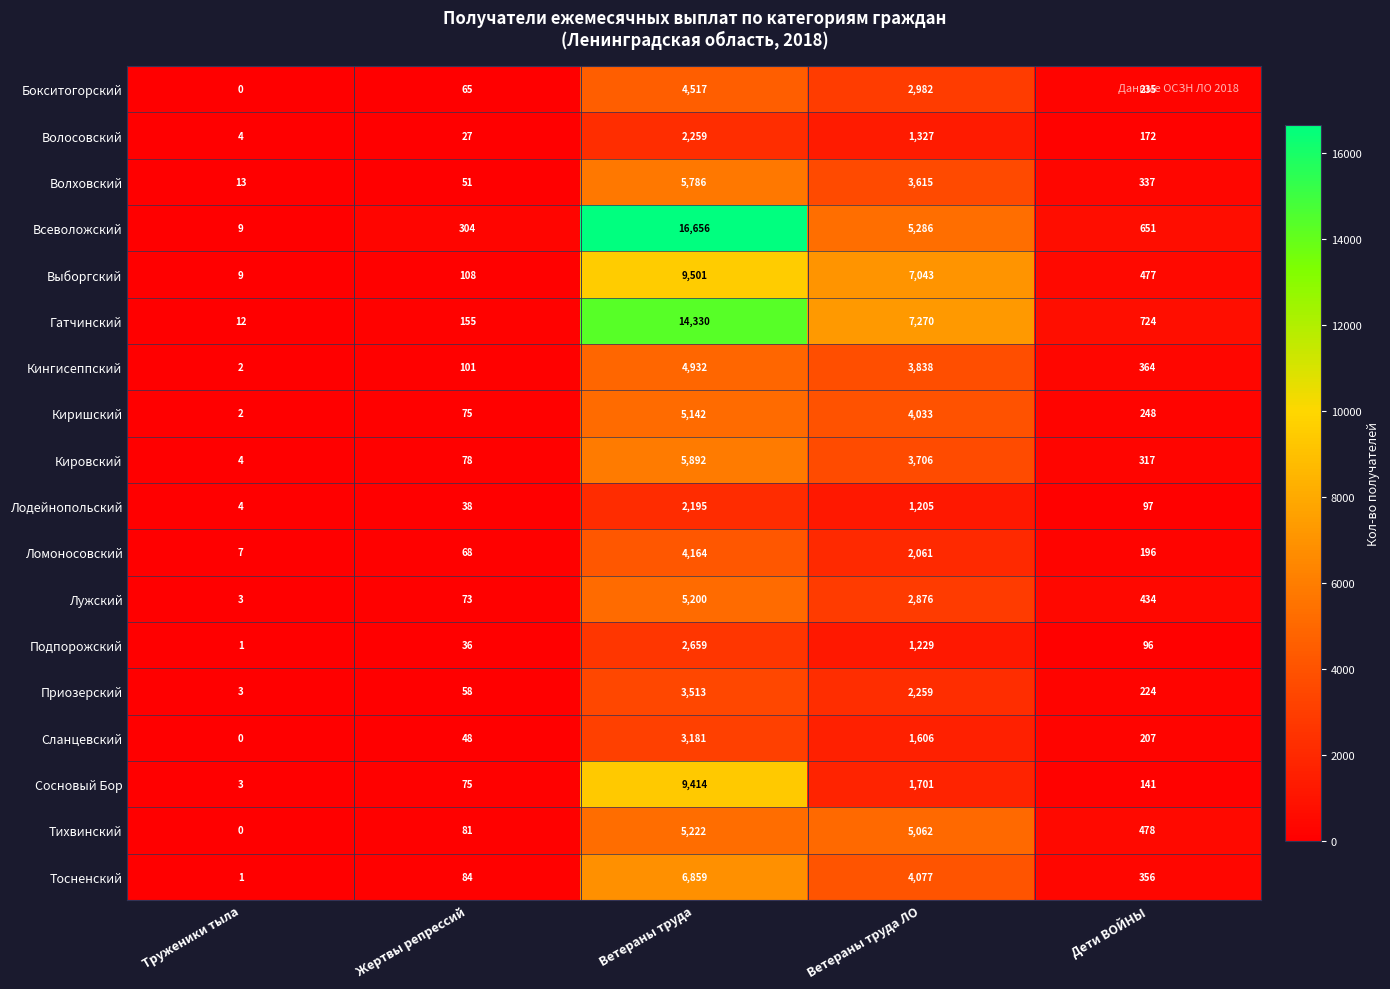

Which series changed the most between Ветераны труда and Дети ВОЙНЫ?

Всеволожский